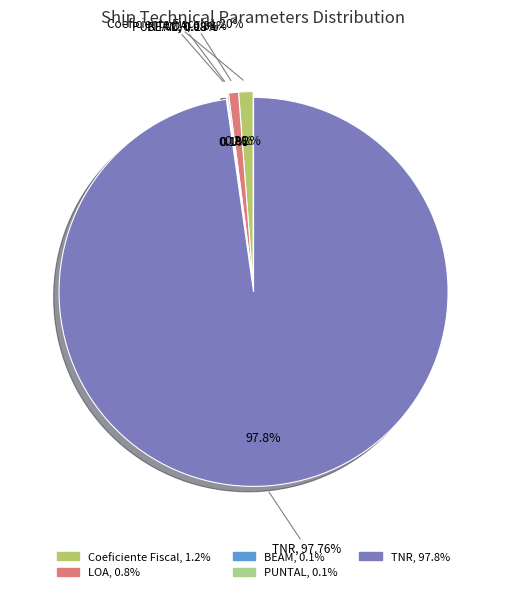

How many segments does this pie chart have?

5